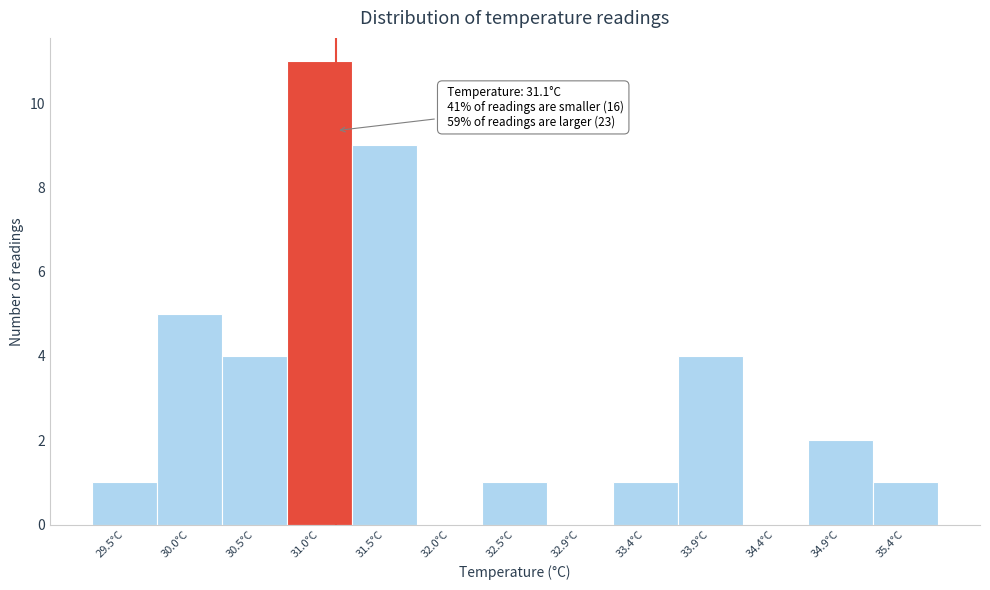

Which range on the x-axis has the tallest bar?

30.75 to 31.20